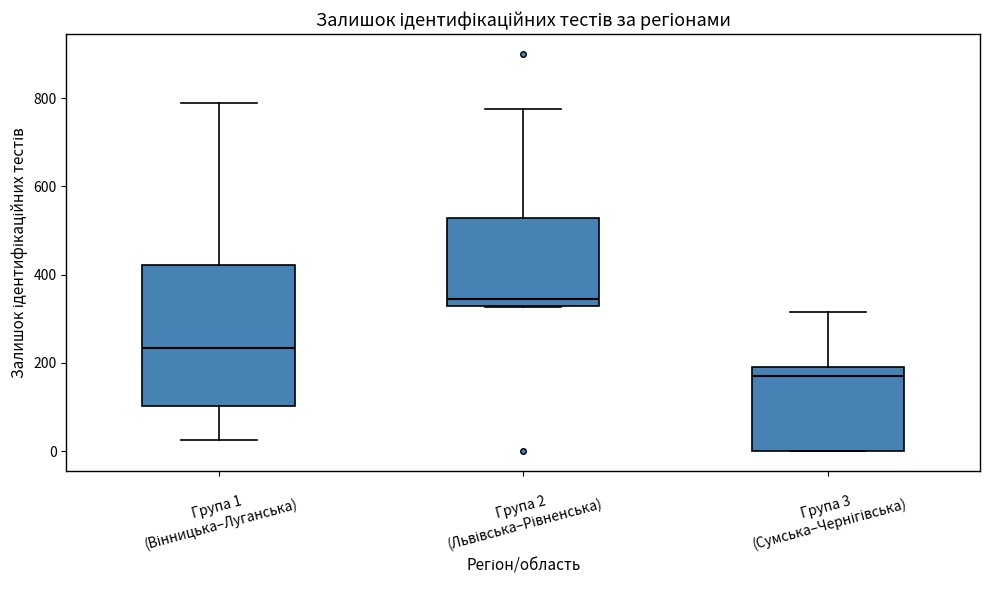

Where is the upper edge of the box for Група 1 (Вінницька–Луганська) on the y-axis? The values are not printed on the chart, so give them approximately, as read against the axis.

420